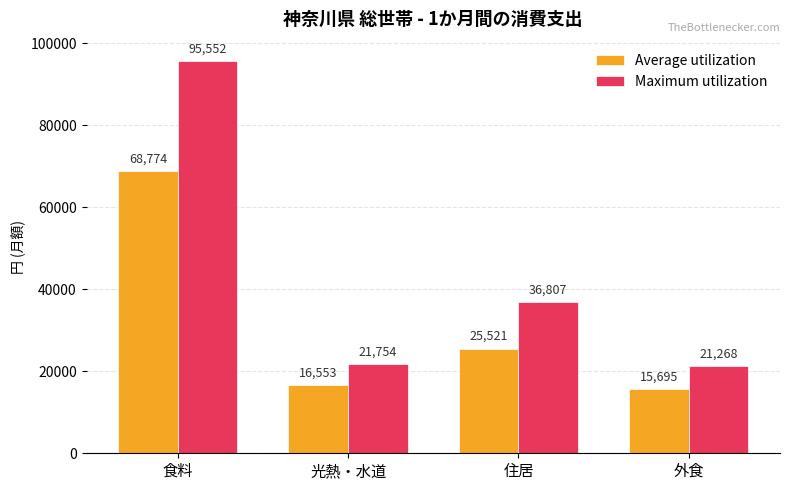

Reading left to right, list all the values displayed in this chart.

Average utilization: 食料=68774	光熱・水道=16553	住居=25521	外食=15695
Maximum utilization: 食料=95552	光熱・水道=21754	住居=36807	外食=21268